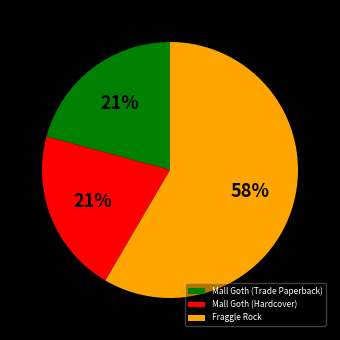

Count the number of slices in the pie.

3